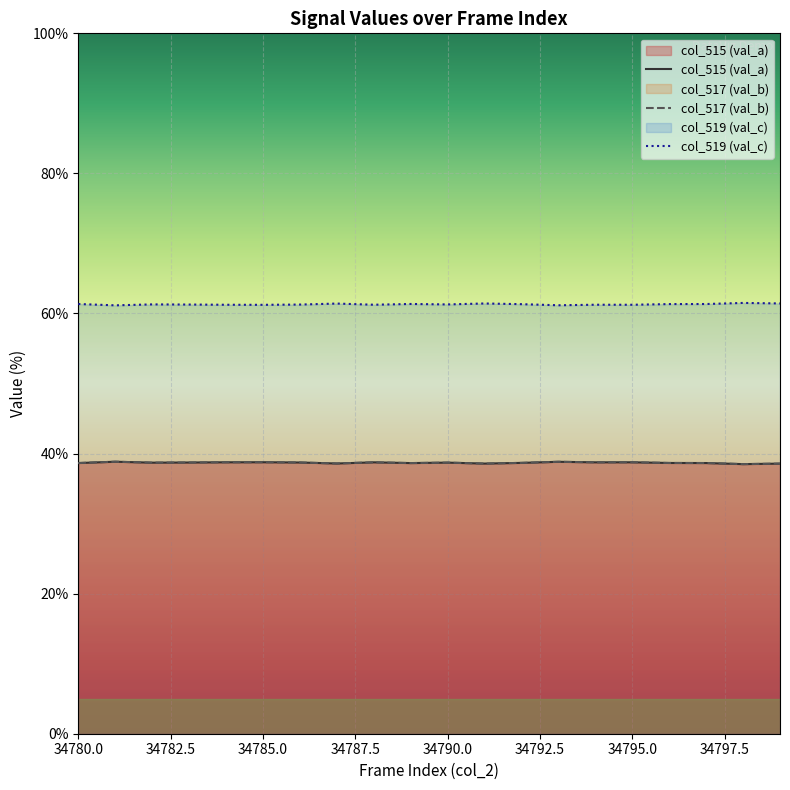

True or false: col_517 (val_b) and col_515 (val_a) cross at least once.

False